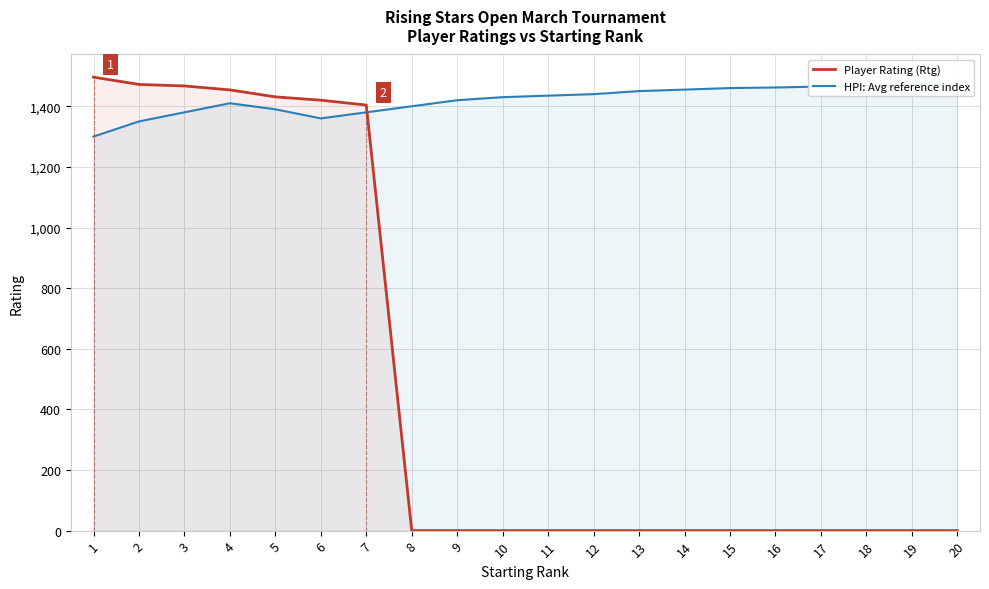

How many times do Player Rating (Rtg) and HPI: Avg reference index cross each other?

1